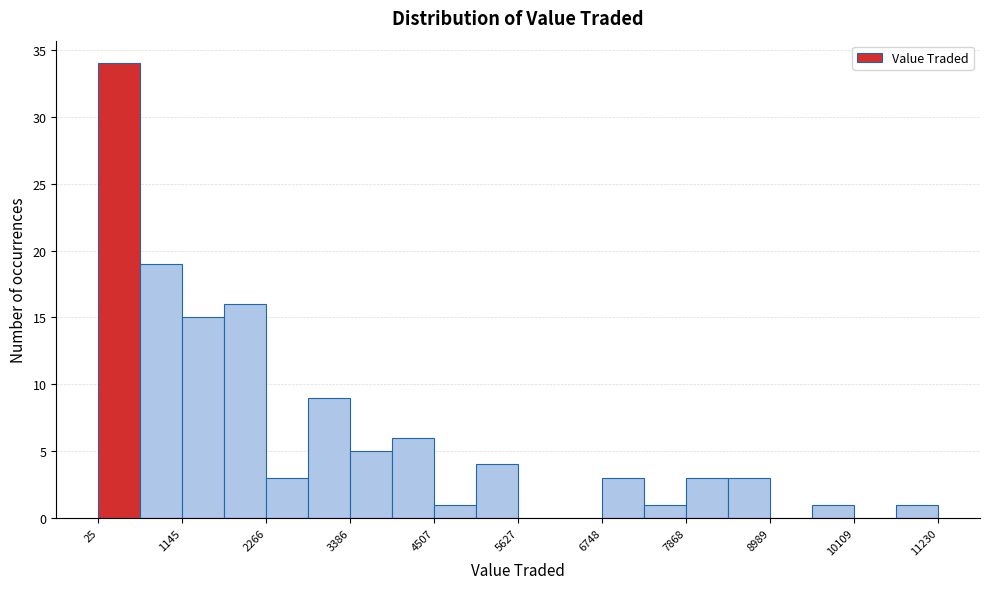

Around what value on the x-axis is the tallest bar? Give the approximate position of its centre, as read against the axis.

400